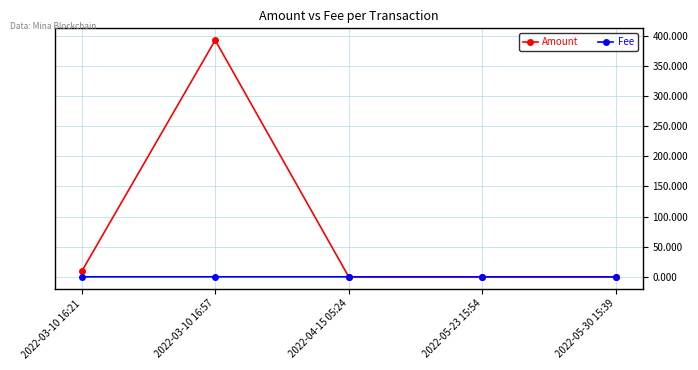

What is the total value across all series at 2022-03-10 16:21?

8.9